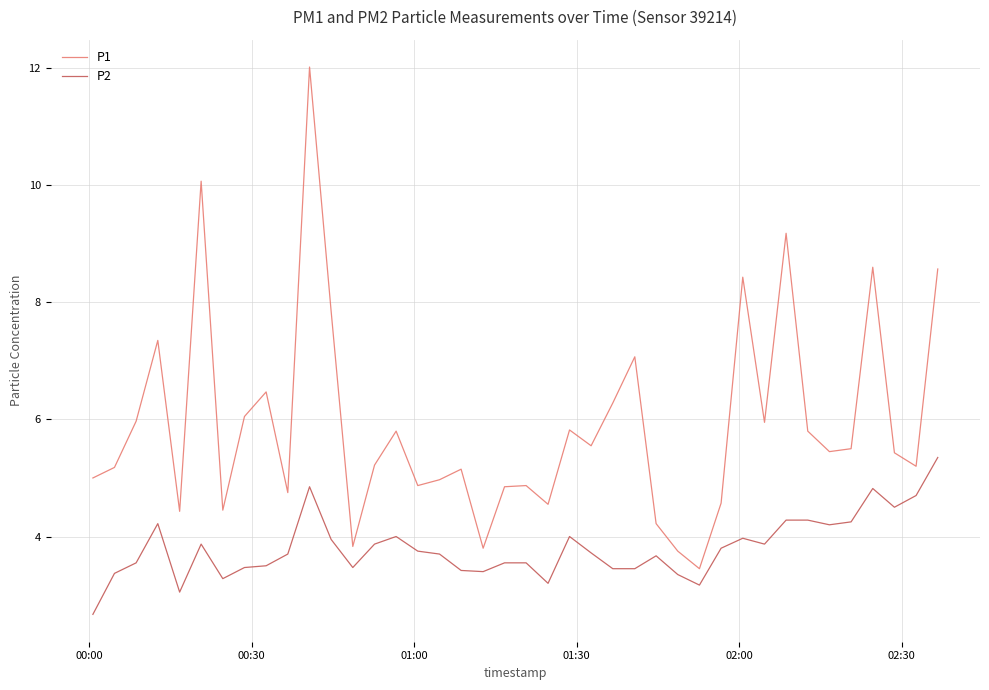

What is the highest value of the P1 series?

12.0